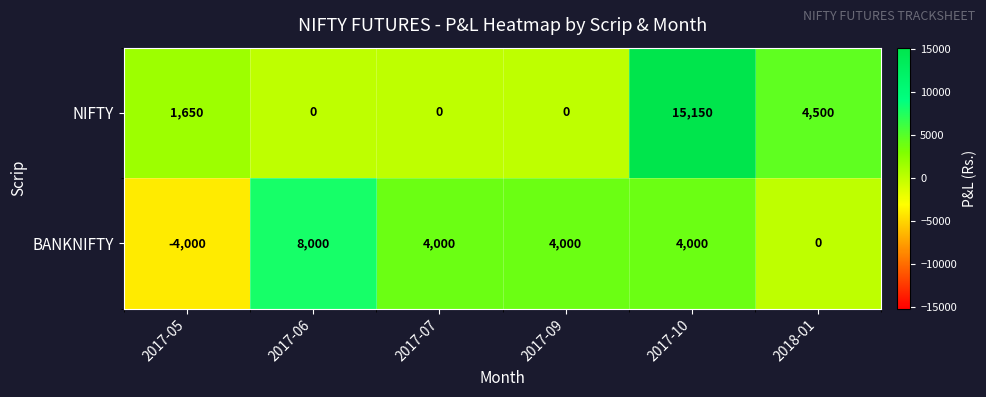

At how many categories does at least one series exceed 9381?

1